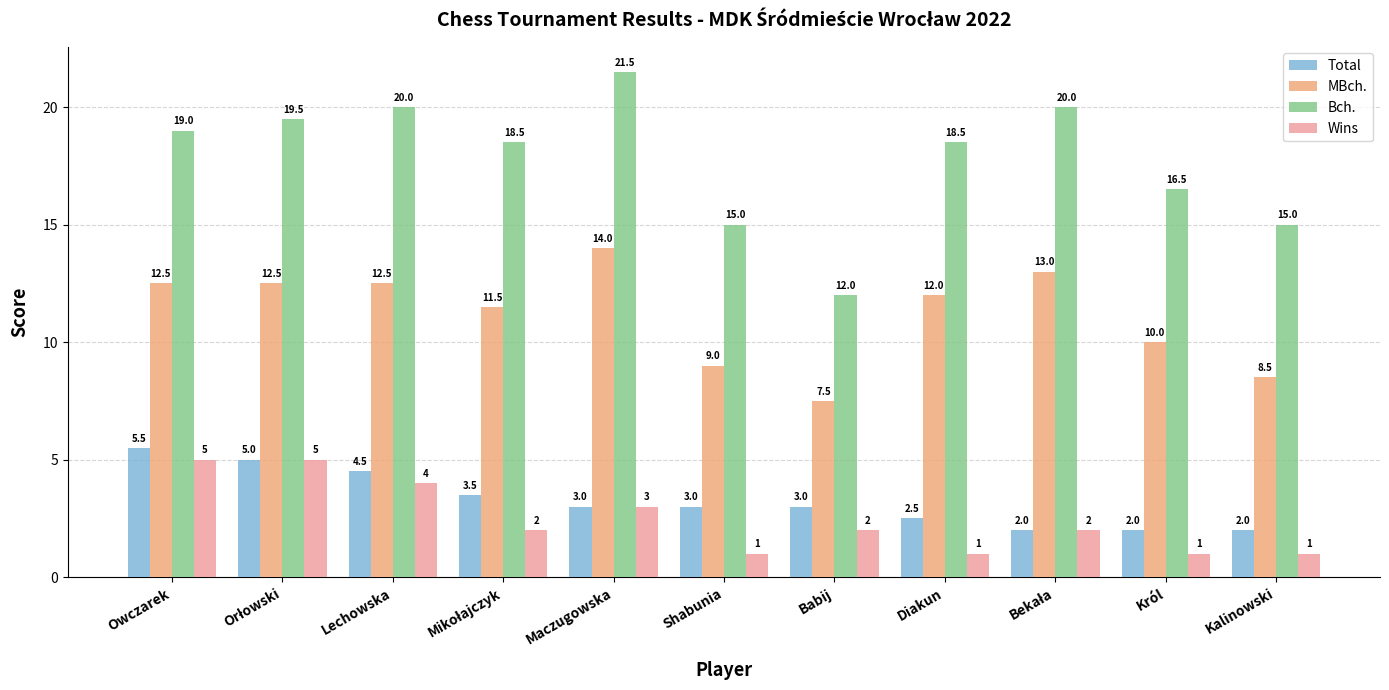

Where is Wins nearest to the value 3?

Maczugowska